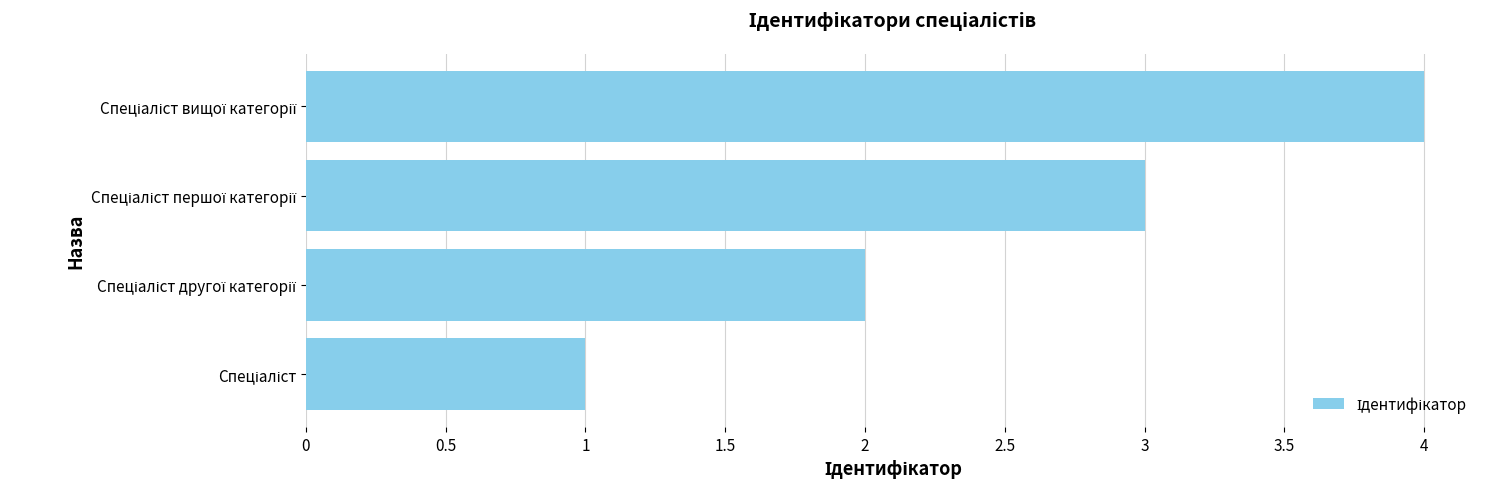

What is the maximum value shown in the chart?

4